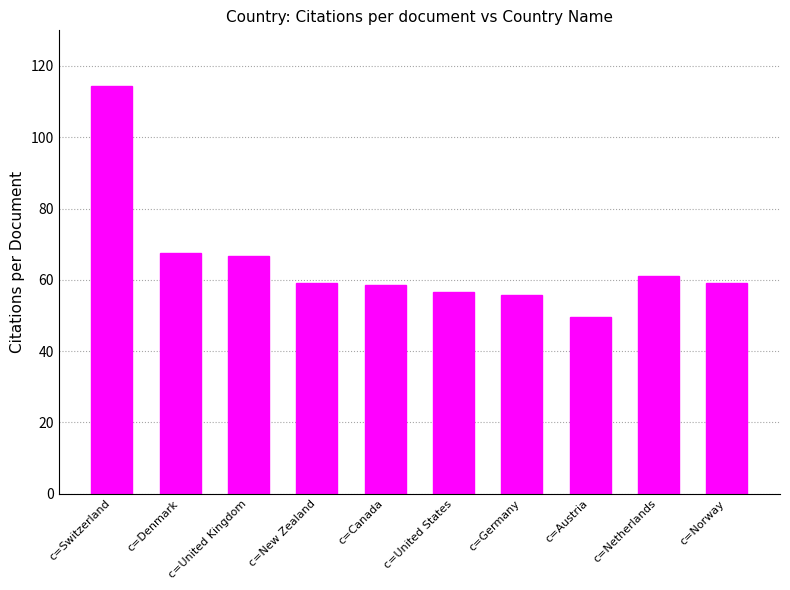

Is it true that the value at c=New Zealand is 12.6?

False